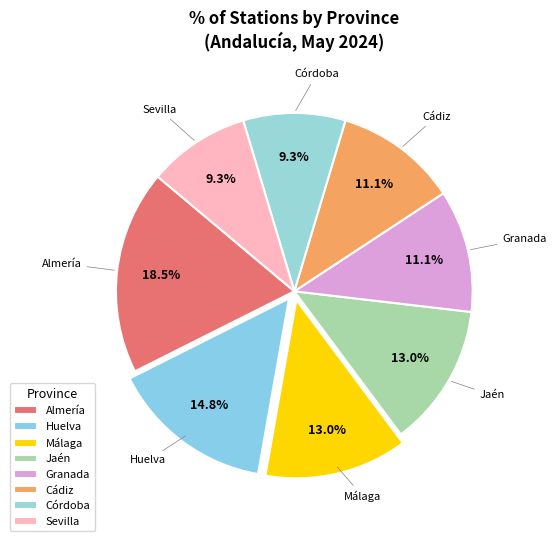

Does Huelva represent more than half of the total?

No